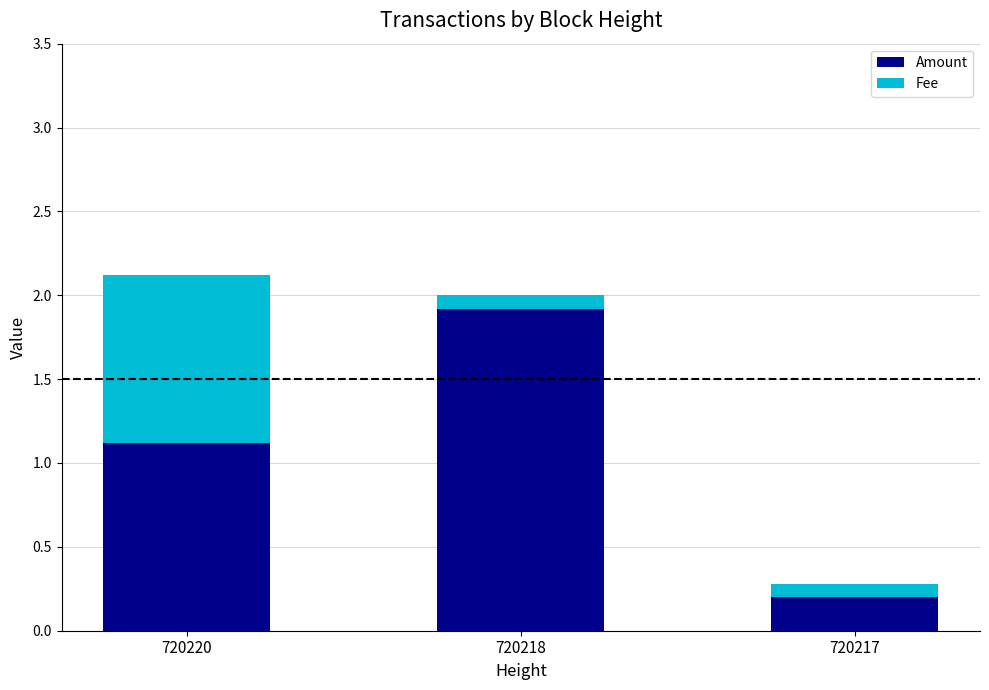

The Amount series shows 1.9 at 720218. True or false?

True